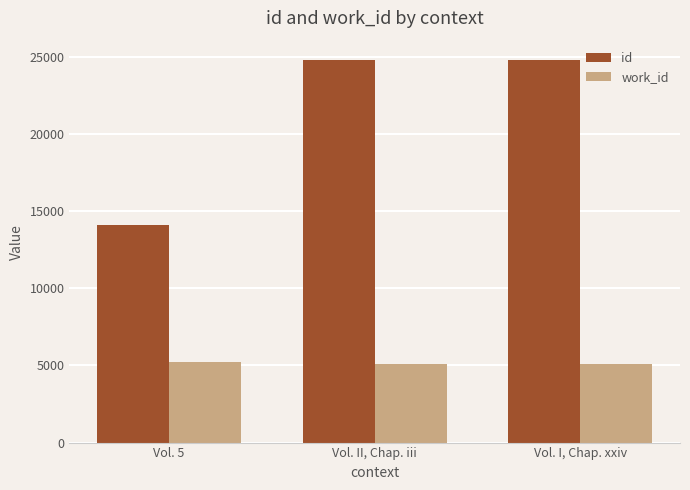

Is it true that id equals 20167 at Vol. 5?

False